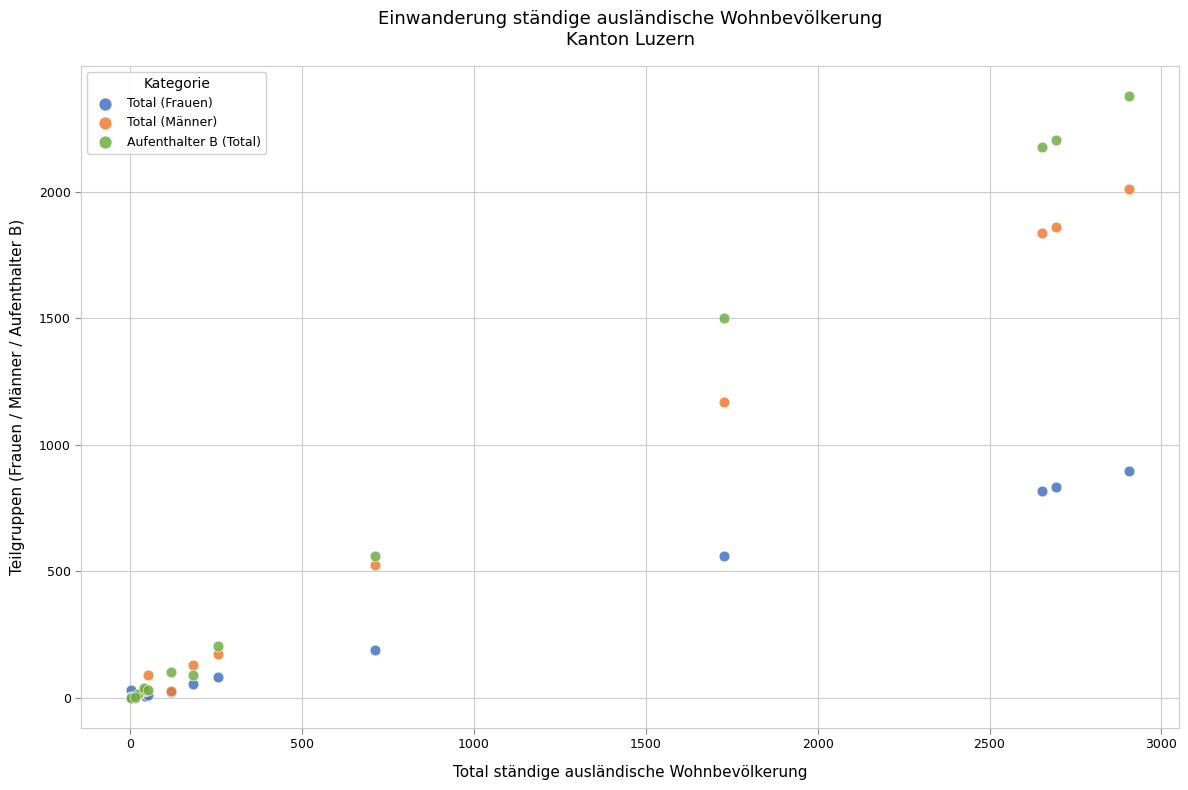

In the Total (Frauen) series, what Y value is closest to 447?

560